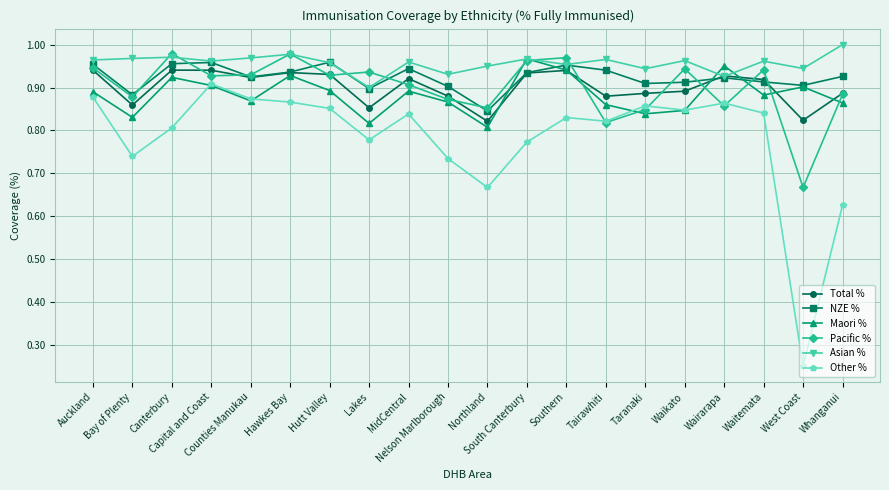

Which category has the highest value in the Asian % series?

Whanganui